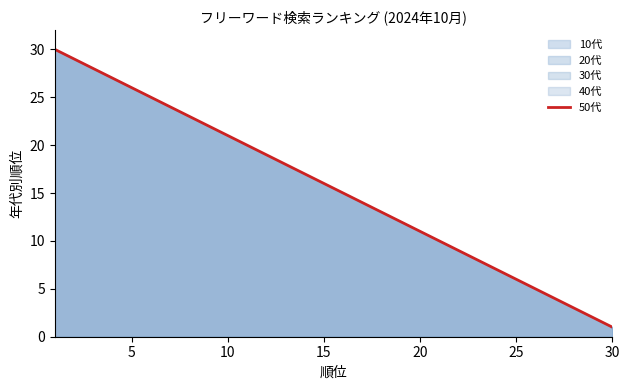

Is it true that the value at 20 is 16?

False